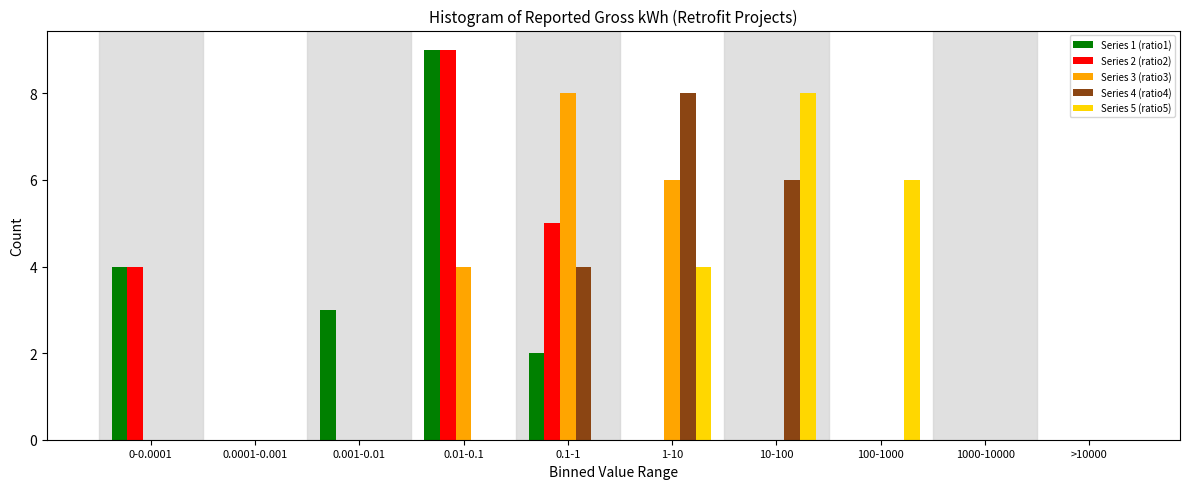

At which category is the sum across all series the highest?

0.01-0.1